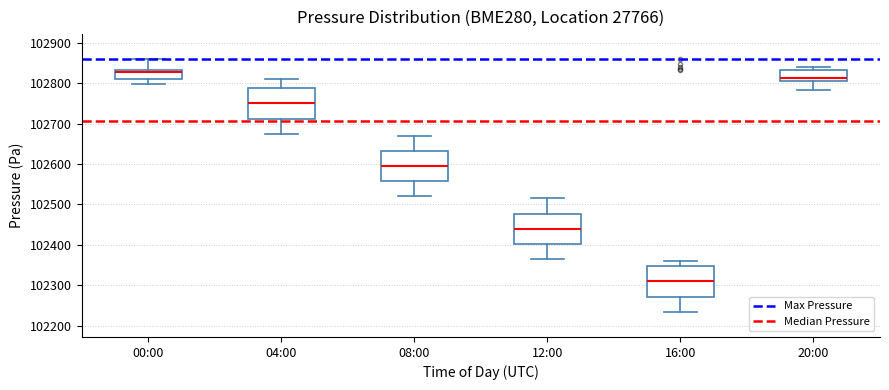

Where does the median line of the box for 04:00 sit on the y-axis? The values are not printed on the chart, so give them approximately, as read against the axis.

102750